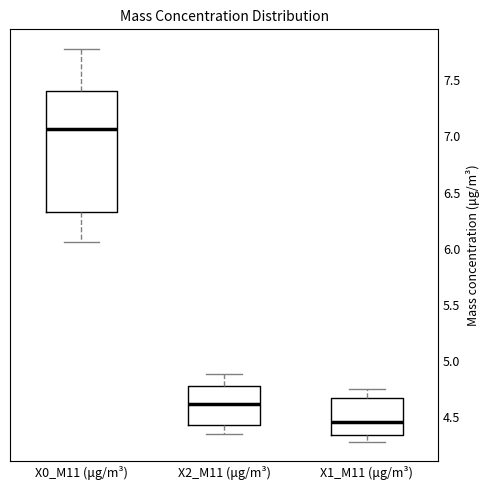

Which box has the highest median line?

X0_M11 (μg/m³)